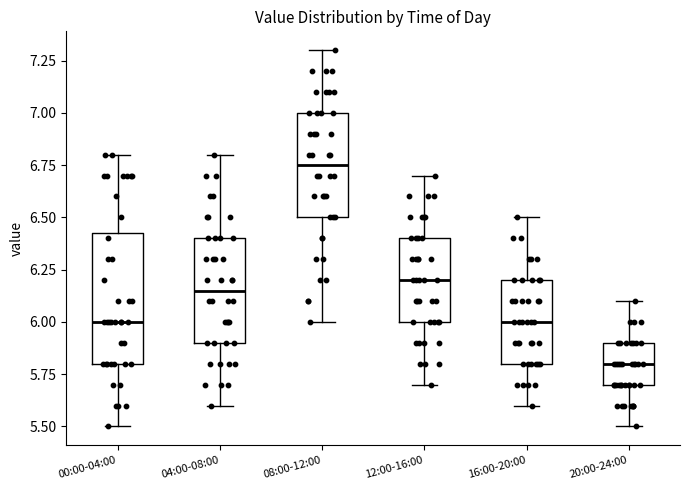

Where does the lower whisker of the box for 20:00-24:00 end on the y-axis? The values are not printed on the chart, so give them approximately, as read against the axis.

5.50